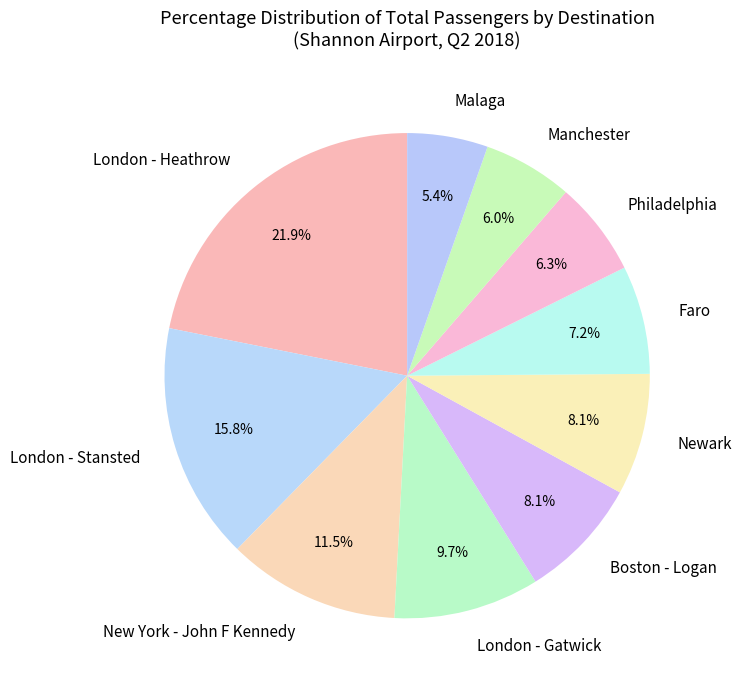

Between Malaga and Philadelphia, which is larger?

Philadelphia